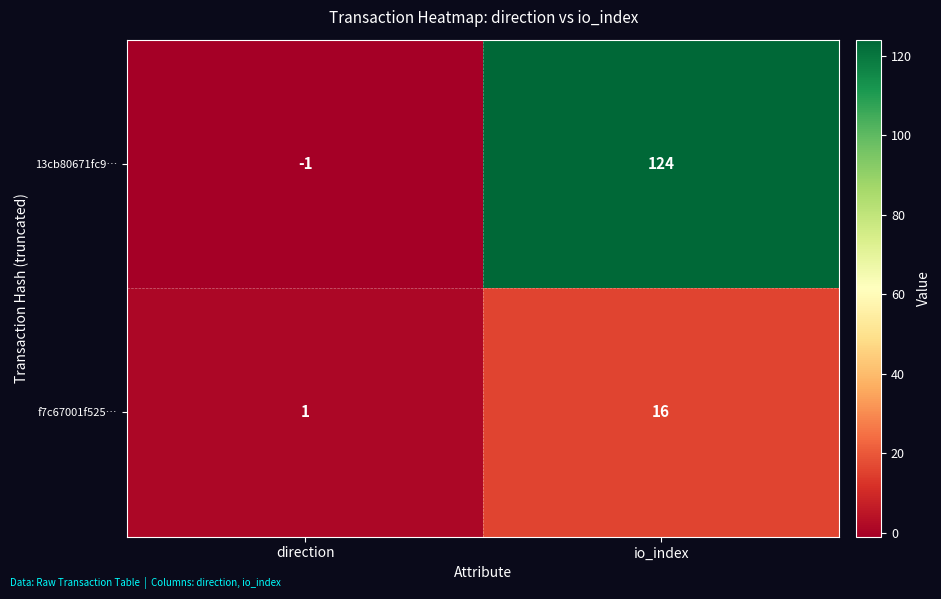

What is the sum of all 13cb80671fc9… values?

123